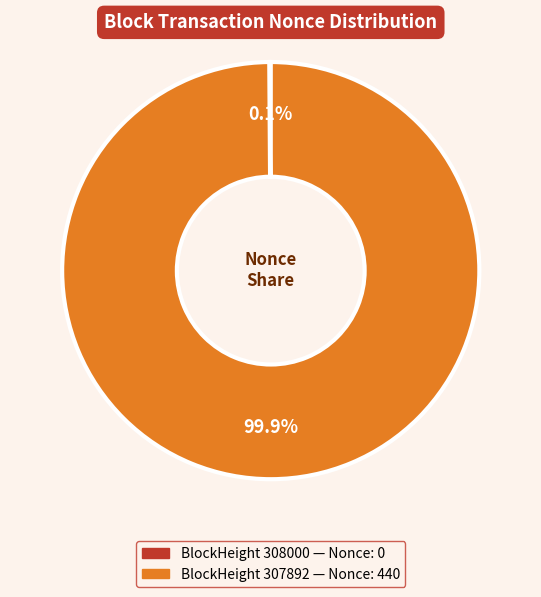

Is there any slice that represents more than half of the pie?

Yes